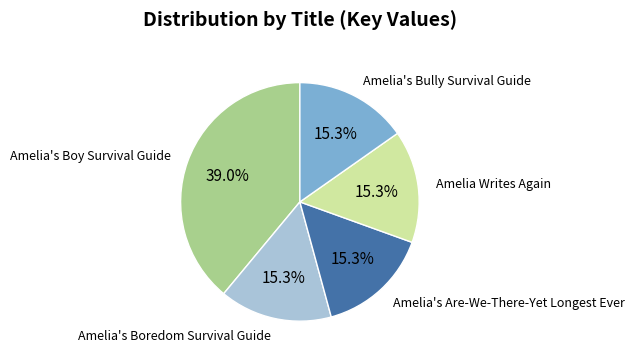

Which slice is the largest?

Amelia's Boy Survival Guide